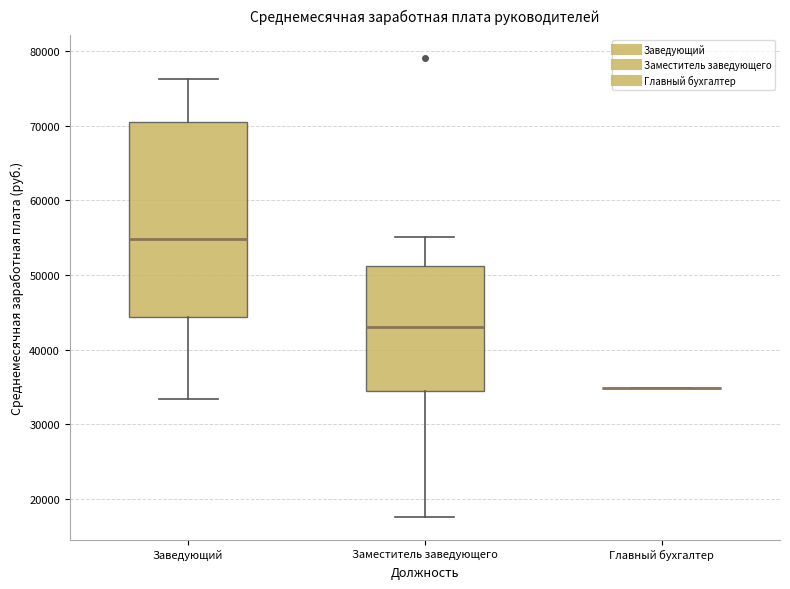

Comparing the boxes themselves (not the whiskers), which one is the tallest?

Заведующий